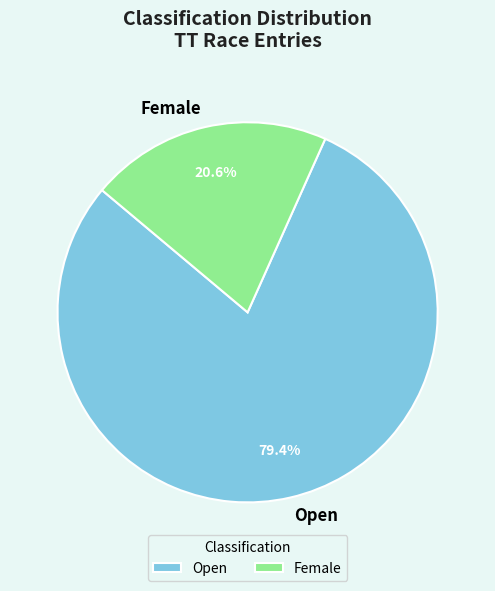

Which slice is the smallest?

Female